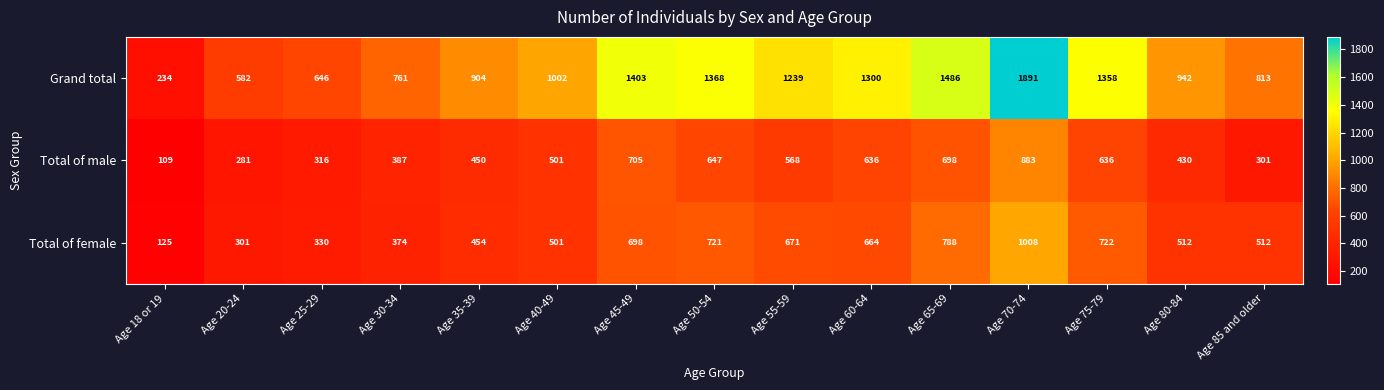

Rank the series at Age 80-84 from lowest to highest value.

Total of male, Total of female, Grand total